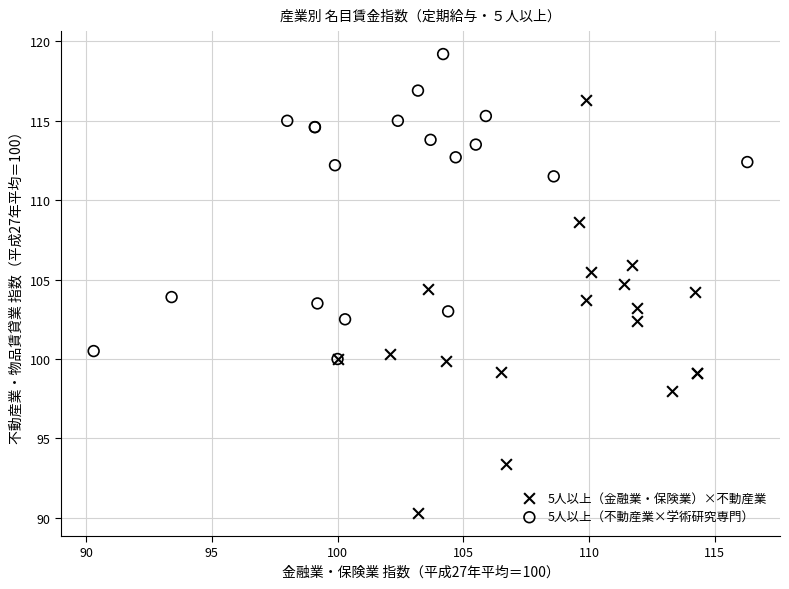

Which series has the widest spread of Y values?

5人以上（金融業・保険業）×不動産業